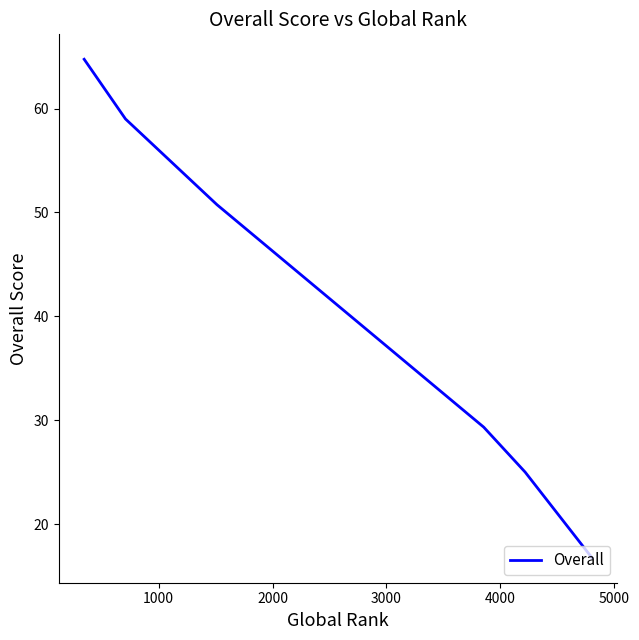

What is the greatest value displayed?

64.8